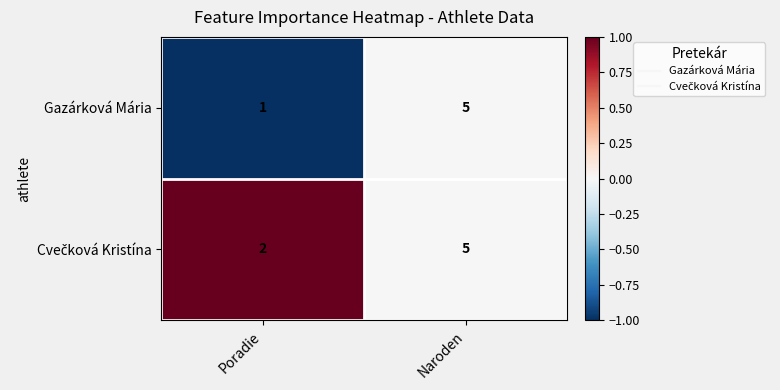

What is the highest value of the Gazárková Mária series?

5